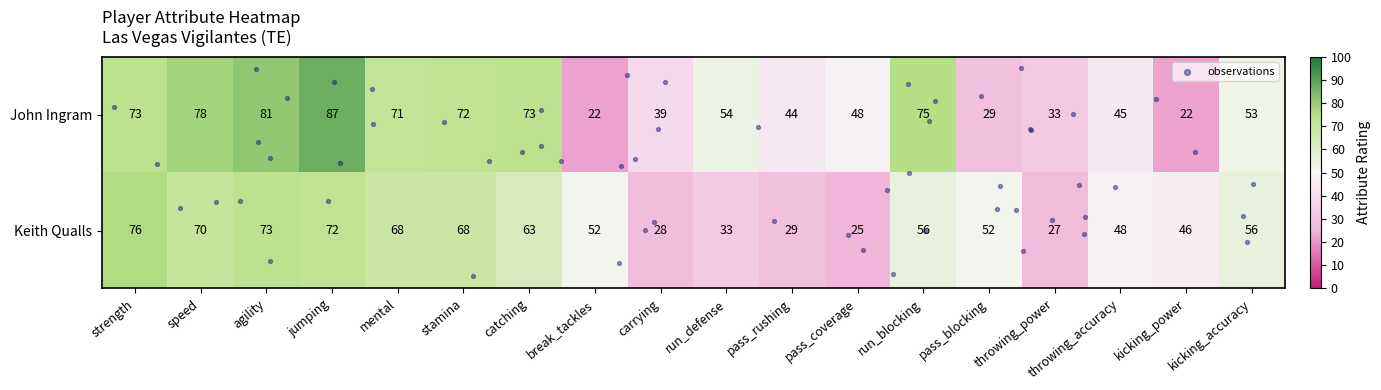

Which category has the highest value in the John Ingram series?

jumping